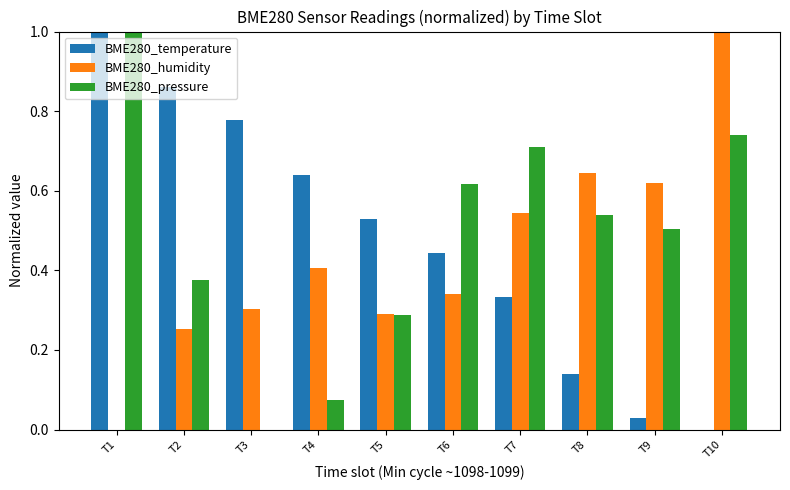

Which series changed the most between T7 and T9?

BME280_temperature